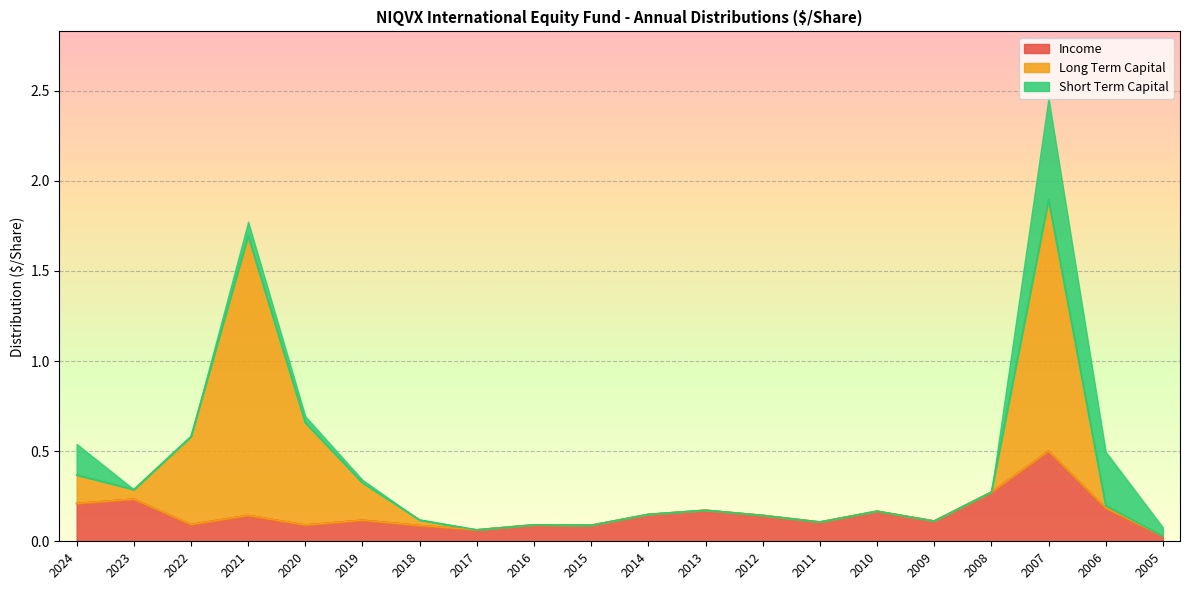

True or false: Long Term Capital has more than 1 interior local peaks.

True